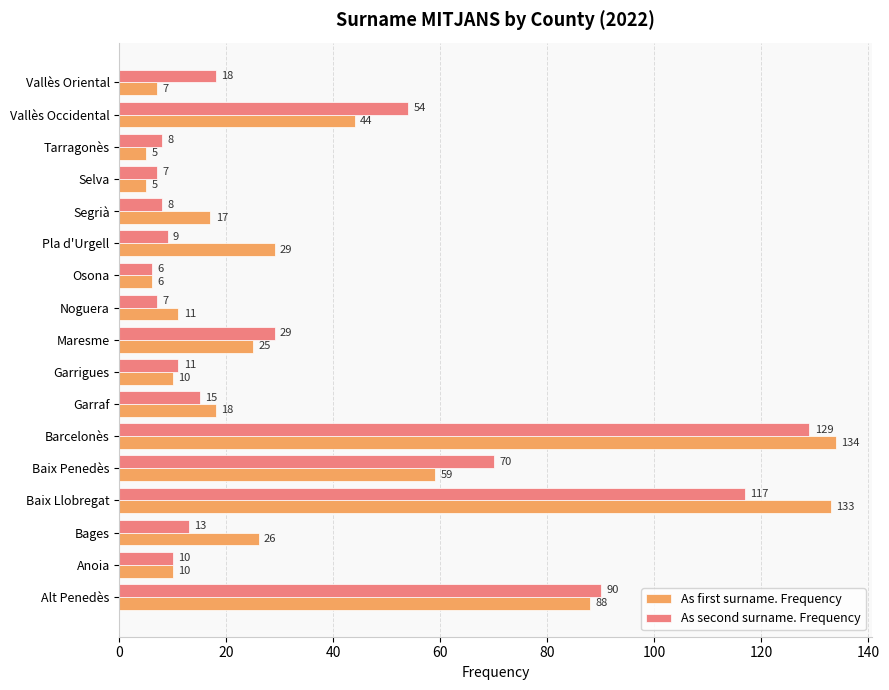

Which series has the largest range (max minus min)?

As first surname. Frequency